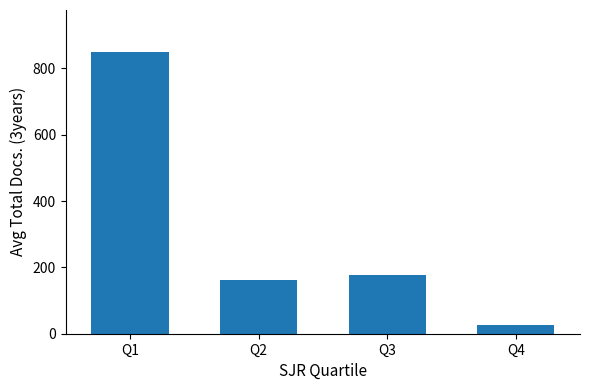

List the labels in order of value, smallest first.

Q4, Q2, Q3, Q1